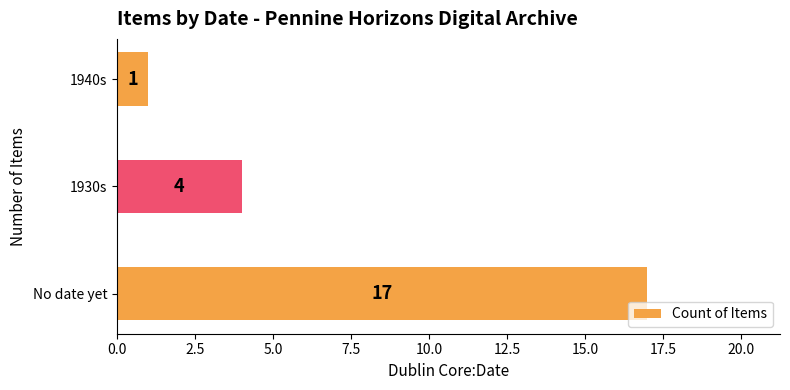

What is the smallest value displayed?

1